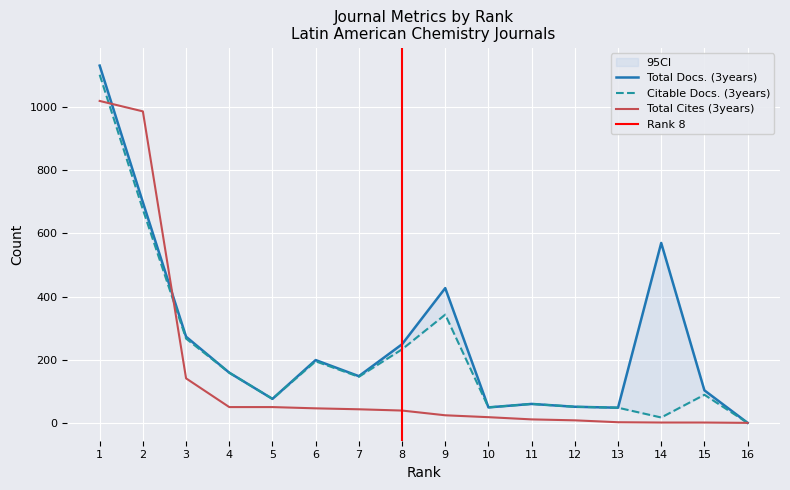

Count the number of categories in the chart.

16